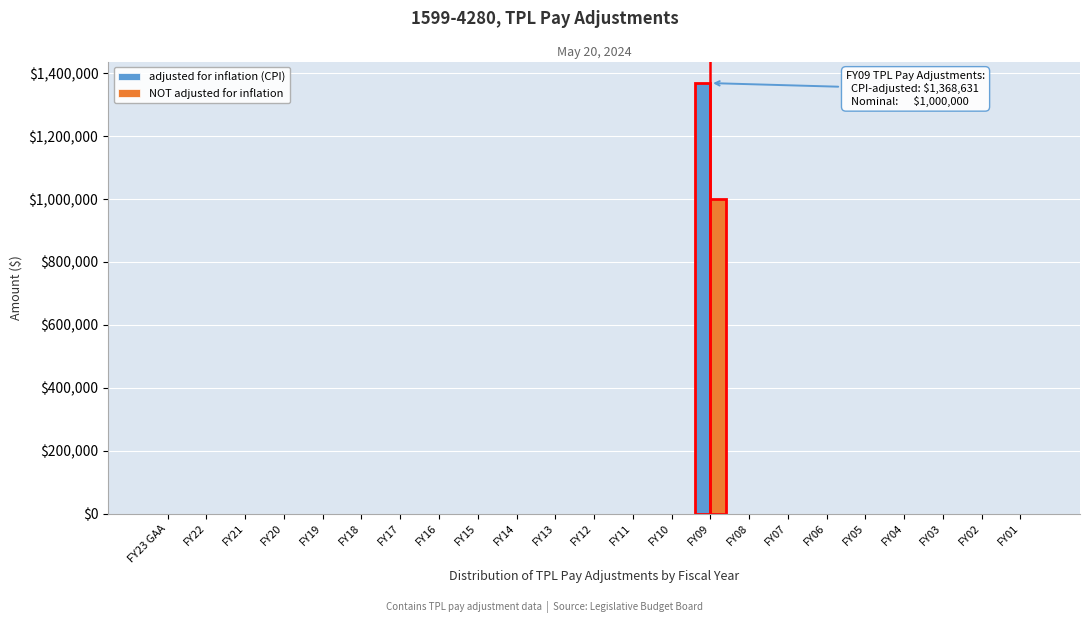

The value of NOT adjusted for inflation at FY20 is 0. True or false?

True